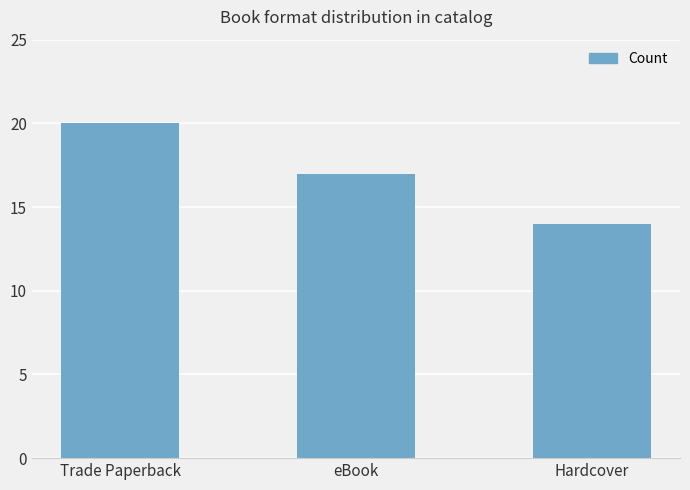

Where does the data first go above 17?

Trade Paperback